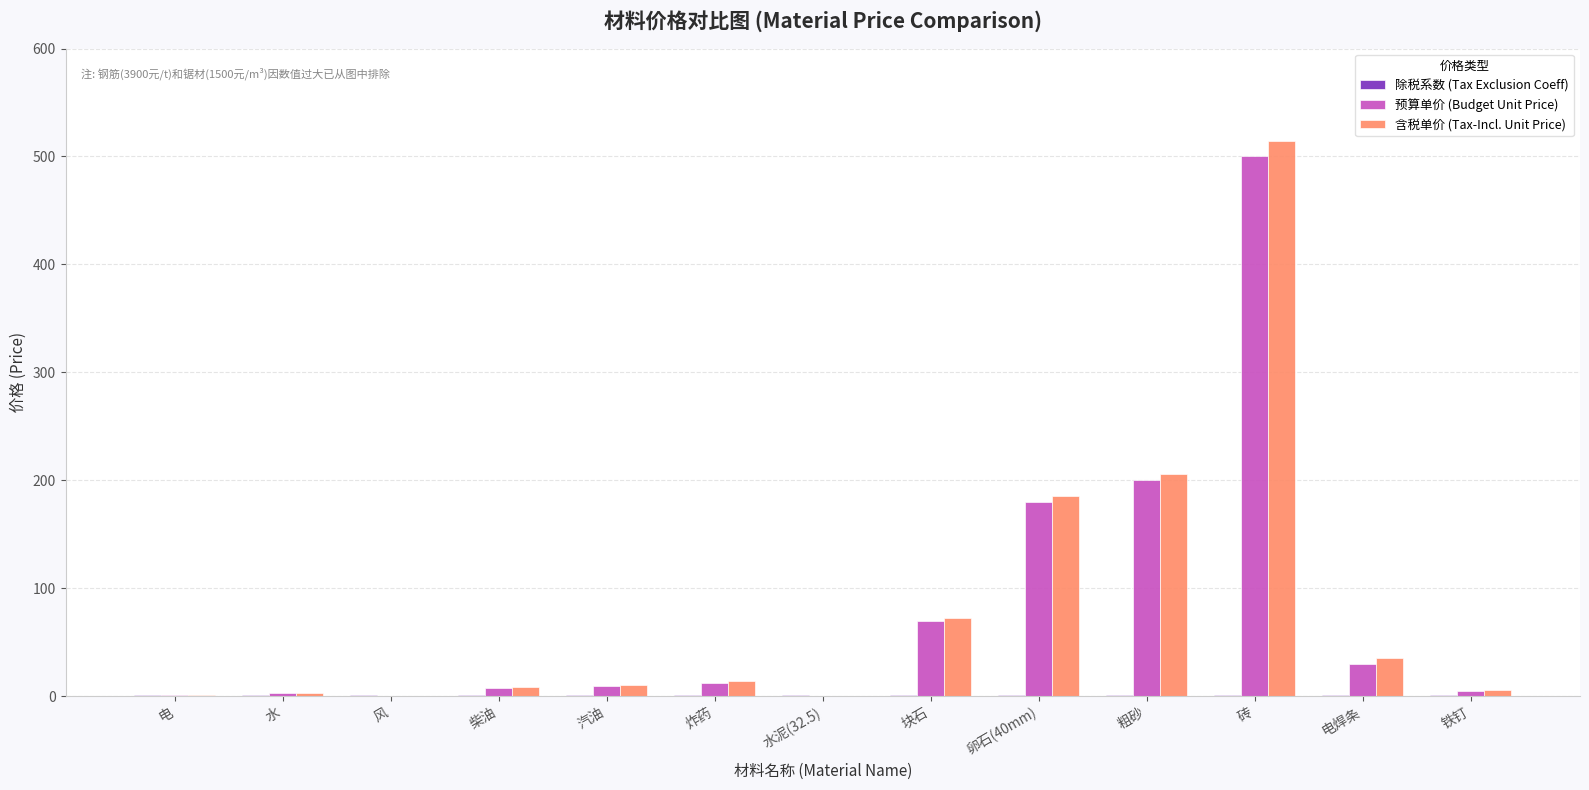

What is the greatest value displayed?

514.7